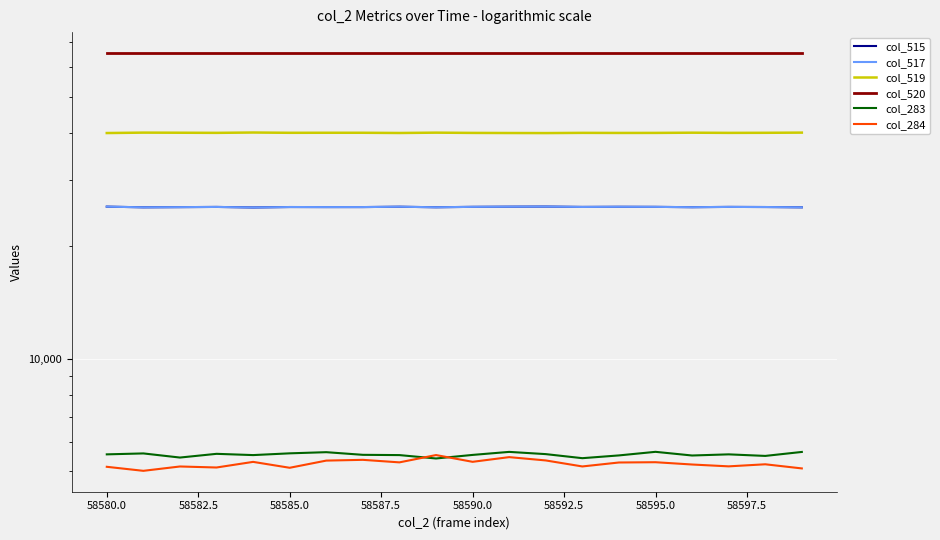

Is it true that col_284 equals 5344 at 58592.5?

True